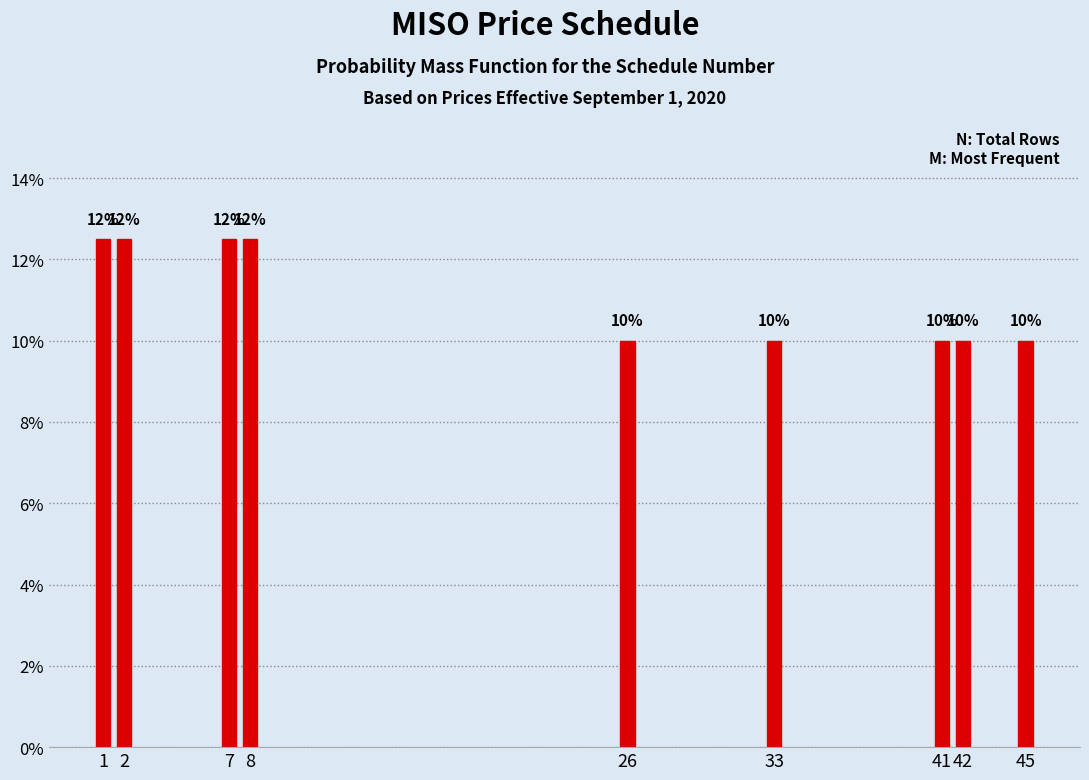

What is the value of the 2nd bar from the left?

12.5